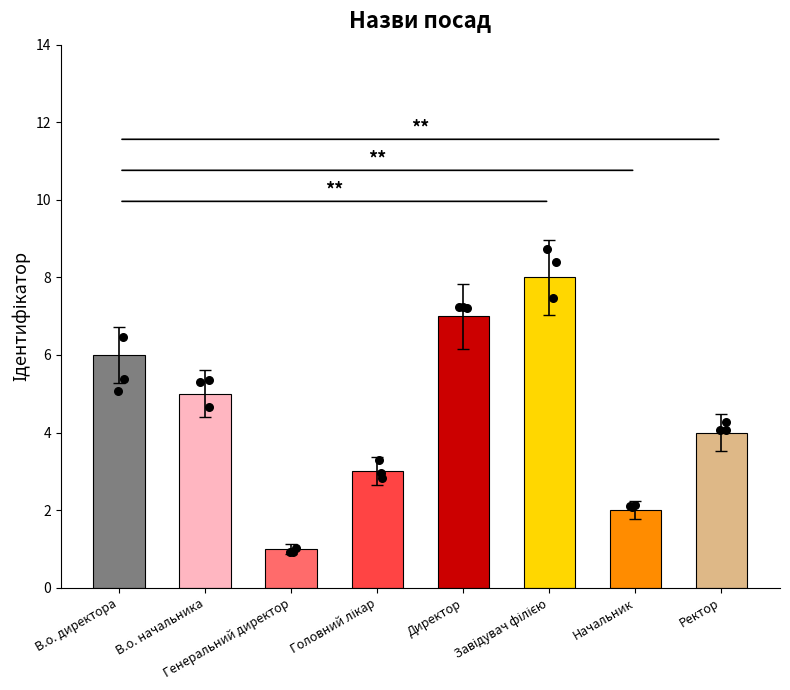

What is the change in value from В.о. директора to Головний лікар?

-3